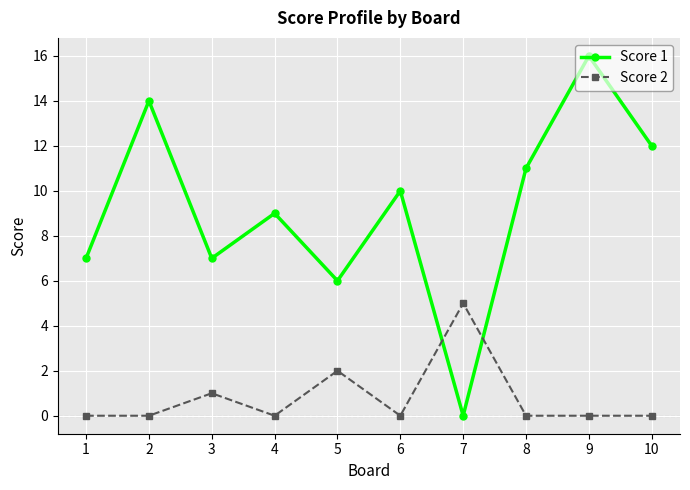

True or false: Score 2 has more than 2 points higher than both neighbors.

True